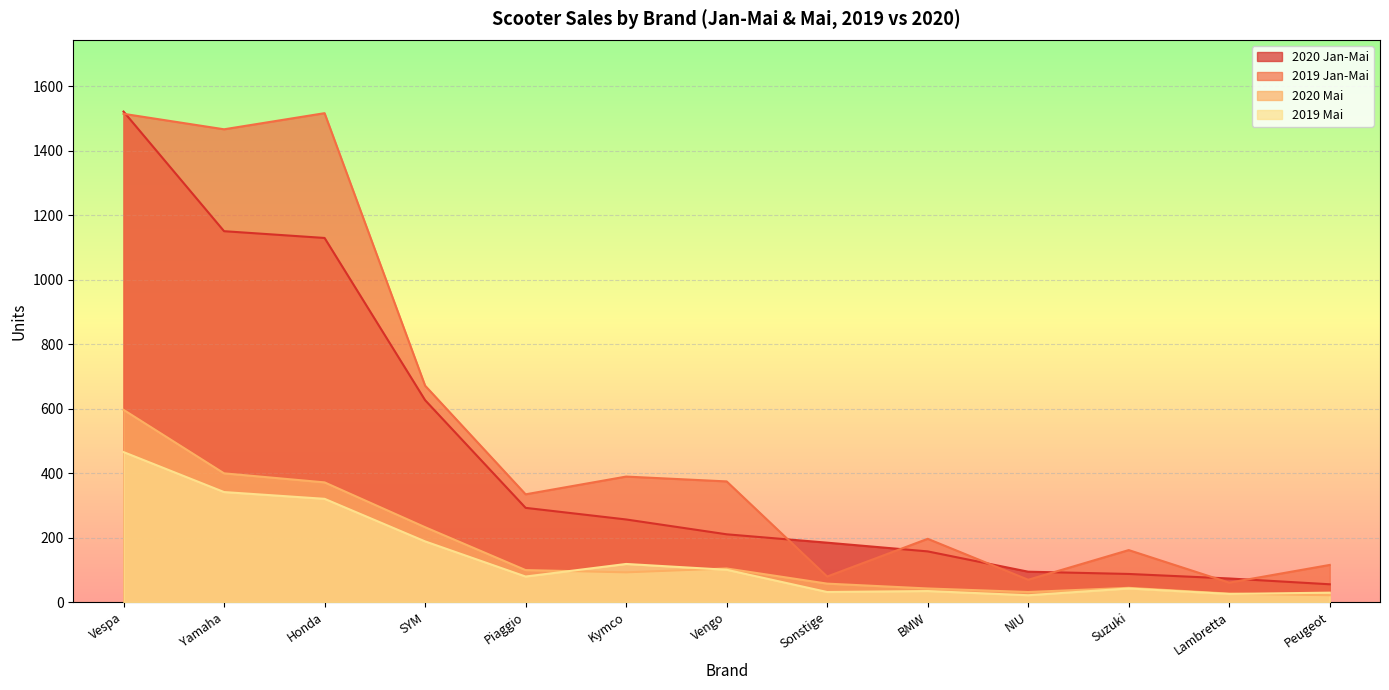

True or false: 2020 Mai has a value of 831 at Vespa.

False